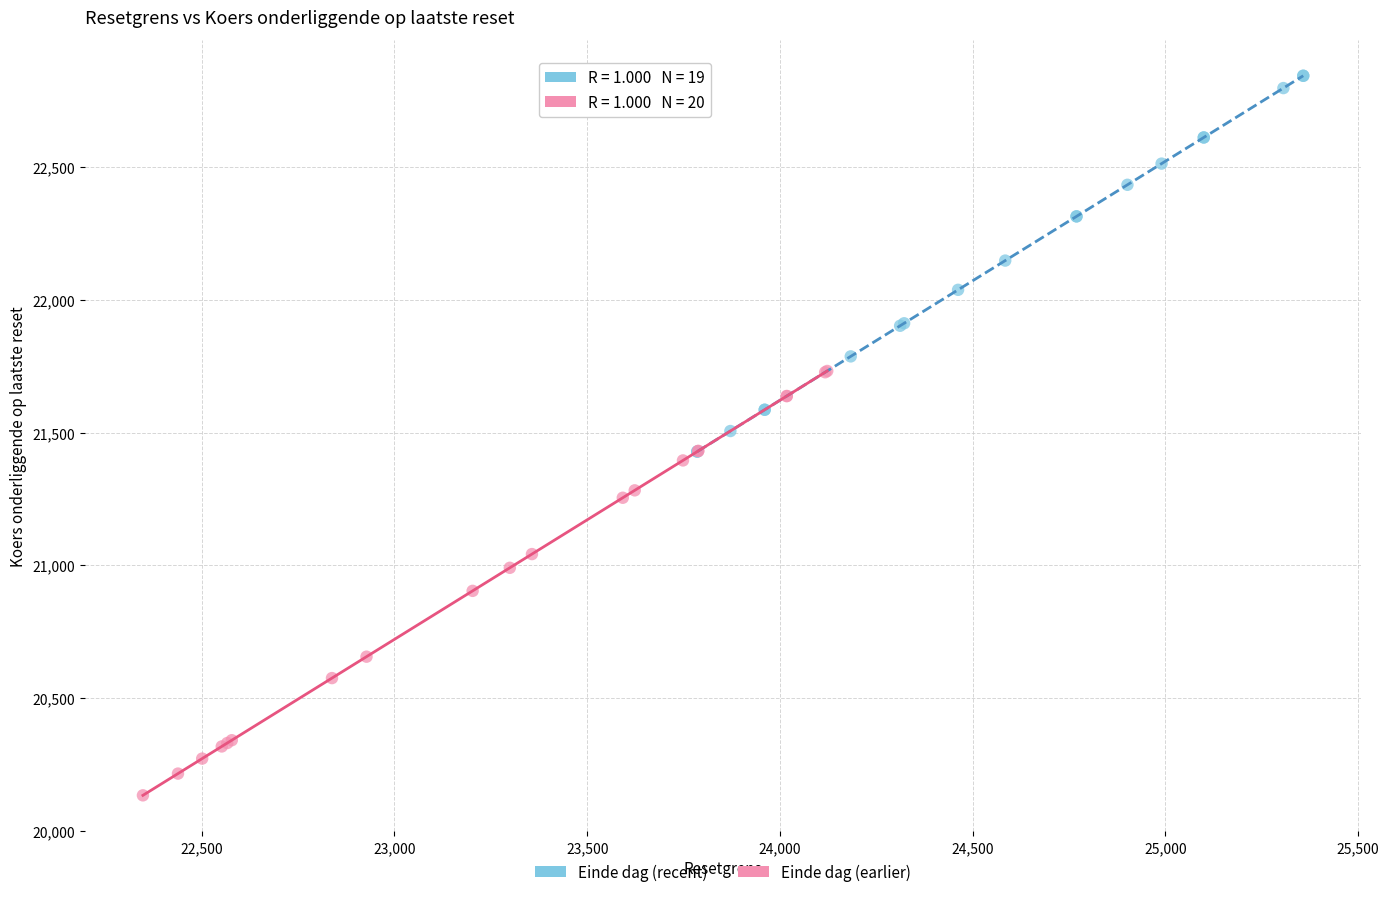

Which series contains the lowest Y value?

Einde dag (earlier)